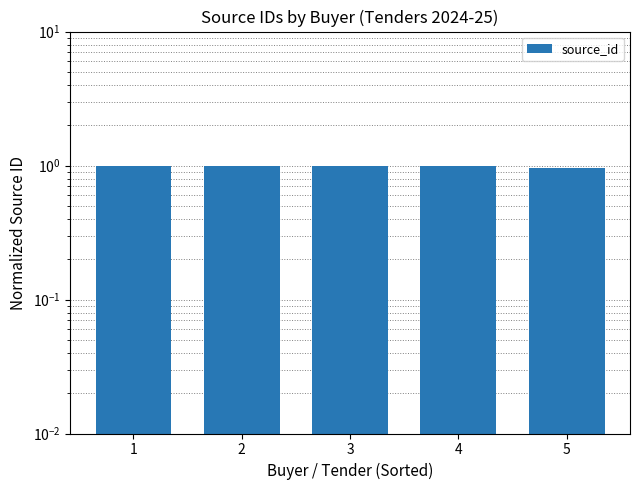

Reading right to left, transcribe all the data shown in this chart.

1.0	1.0	1.0	1.0	1.0